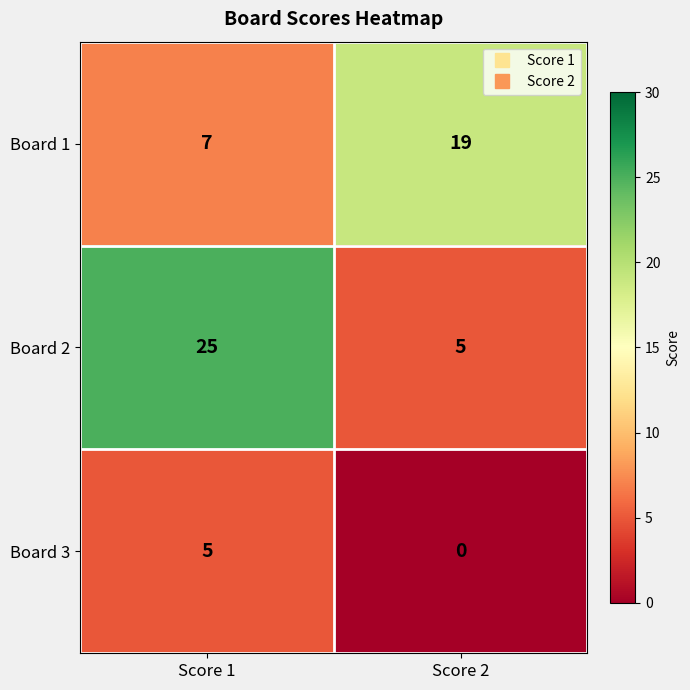

True or false: Board 2 has a value of 44 at Score 1.

False